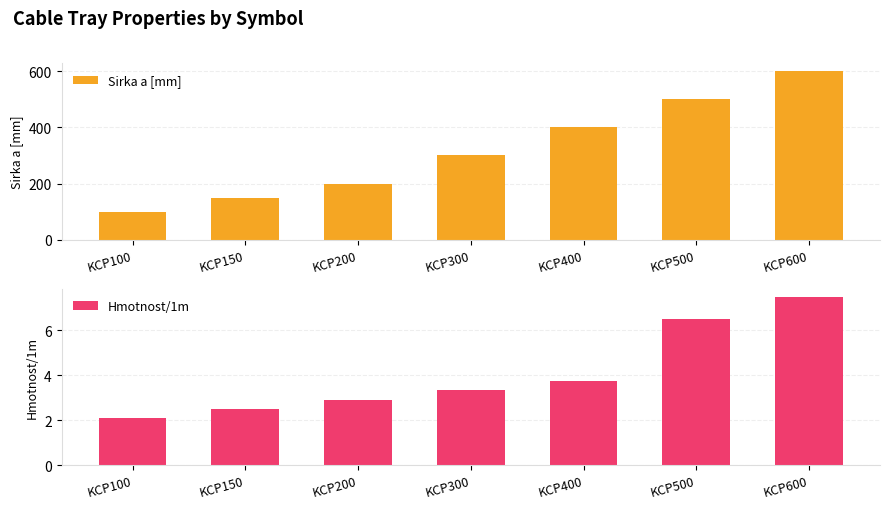

What are all the series names shown in the legend?

Sirka a [mm], Hmotnost/1m